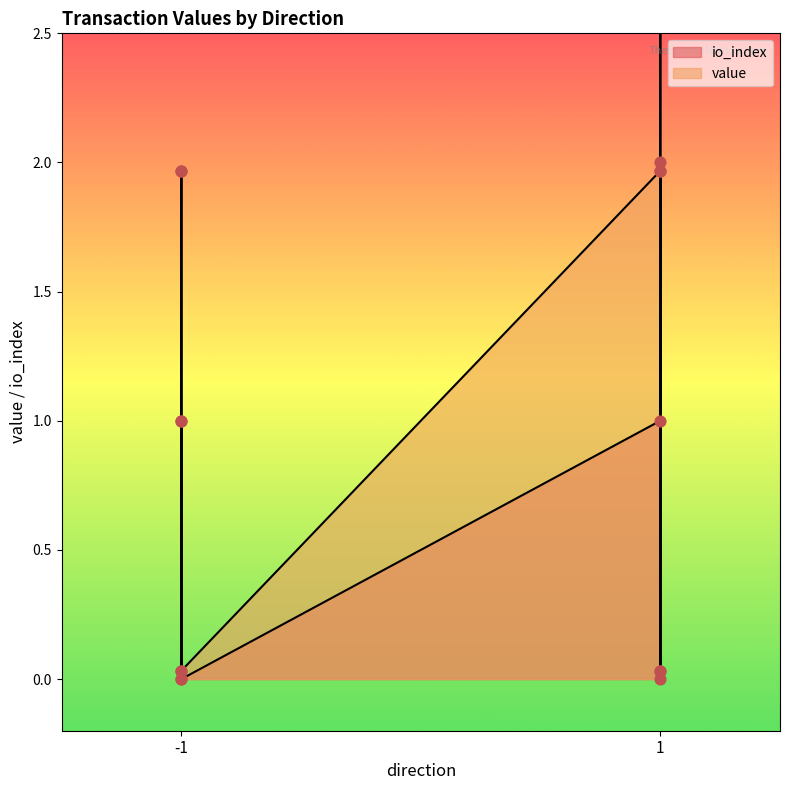

At which category is the sum across all series the highest?

1